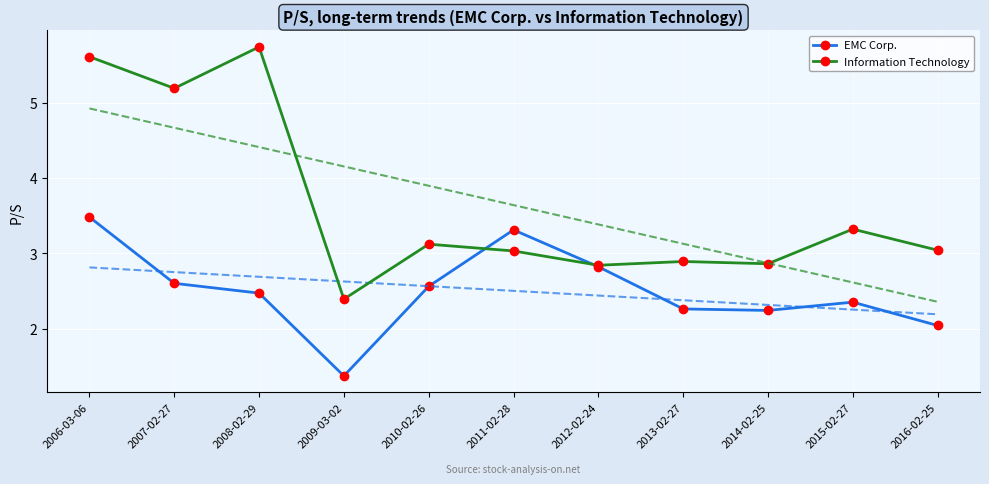

What is the minimum value shown in the chart?

1.4